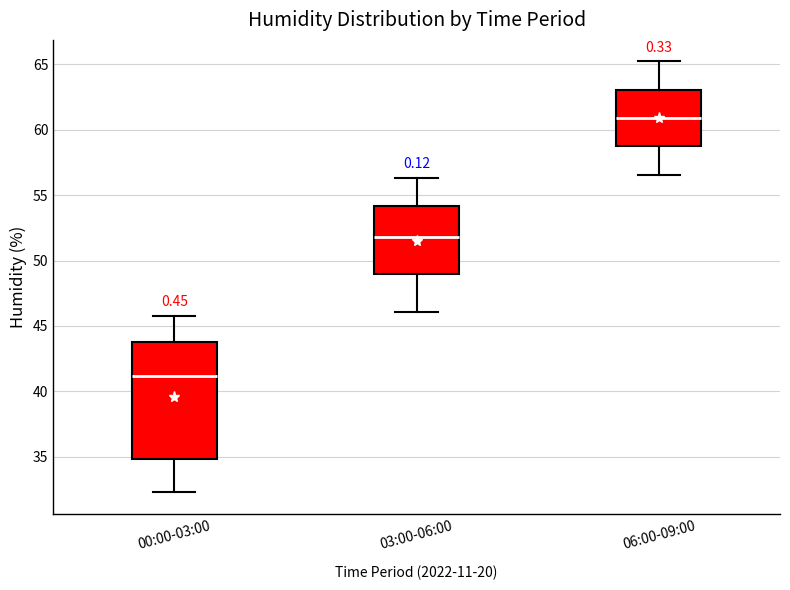

Reading left to right, transcribe this box plot: for each box, give where its median line is, the range the box spans, and where its two whiskers end, as read against the y-axis. The values are not printed on the chart, so give them approximately, as read against the axis.

00:00-03:00: median 41.0, box 35.0 to 43.5, whiskers 32.5 to 46.0
03:00-06:00: median 52.0, box 49.0 to 54.0, whiskers 46.0 to 56.5
06:00-09:00: median 61.0, box 58.5 to 63.0, whiskers 56.5 to 65.0